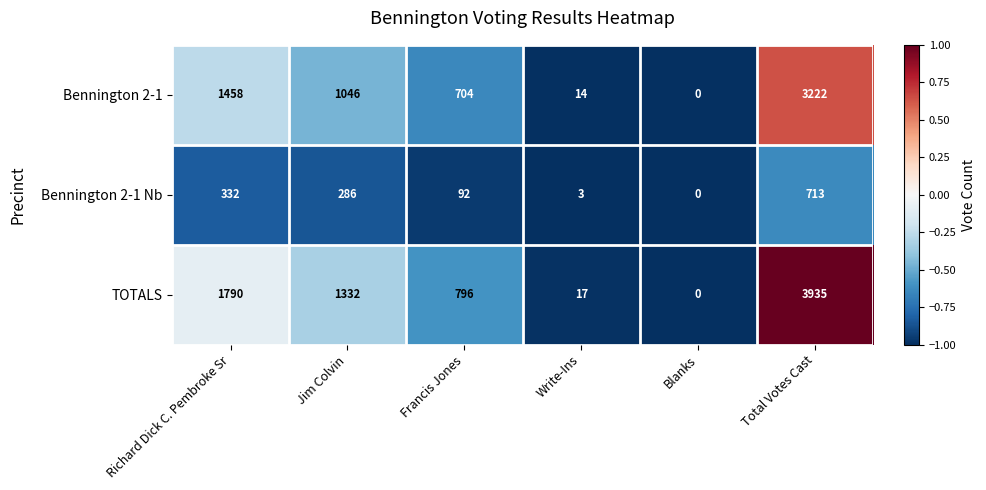

Which series changed the most between Jim Colvin and Francis Jones?

TOTALS